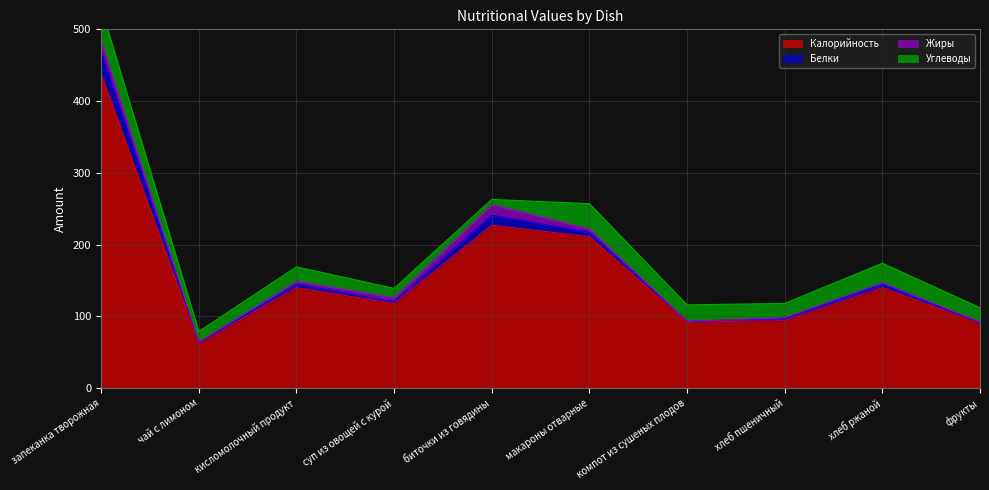

True or false: Углеводы and Белки intersect in this chart.

True